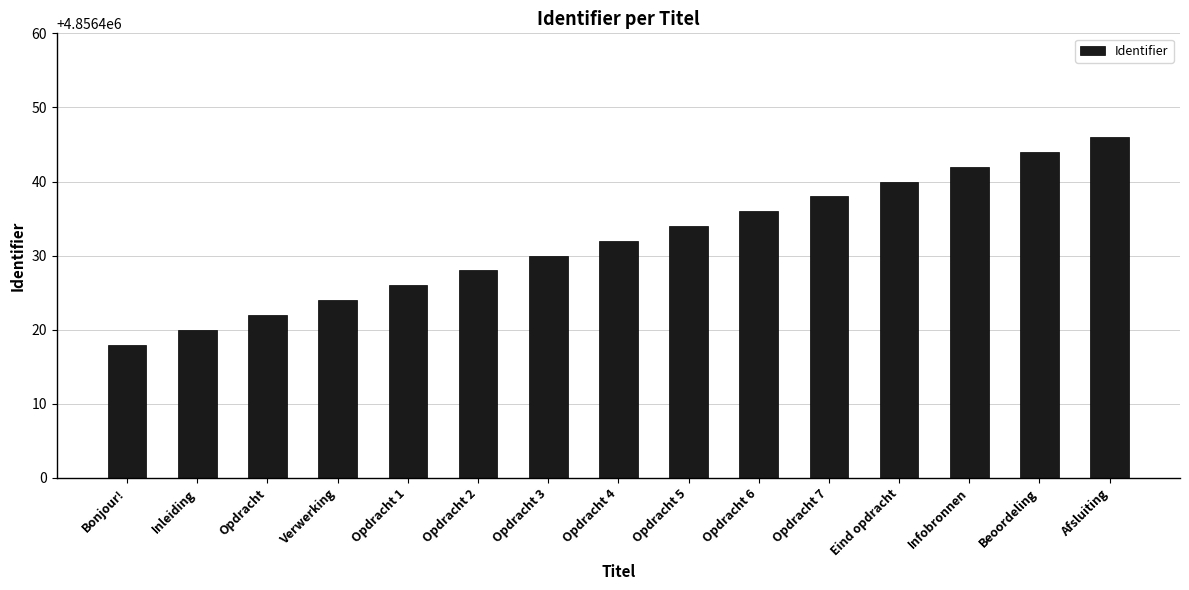

Are the bars grouped side by side (vs. stacked)?

No